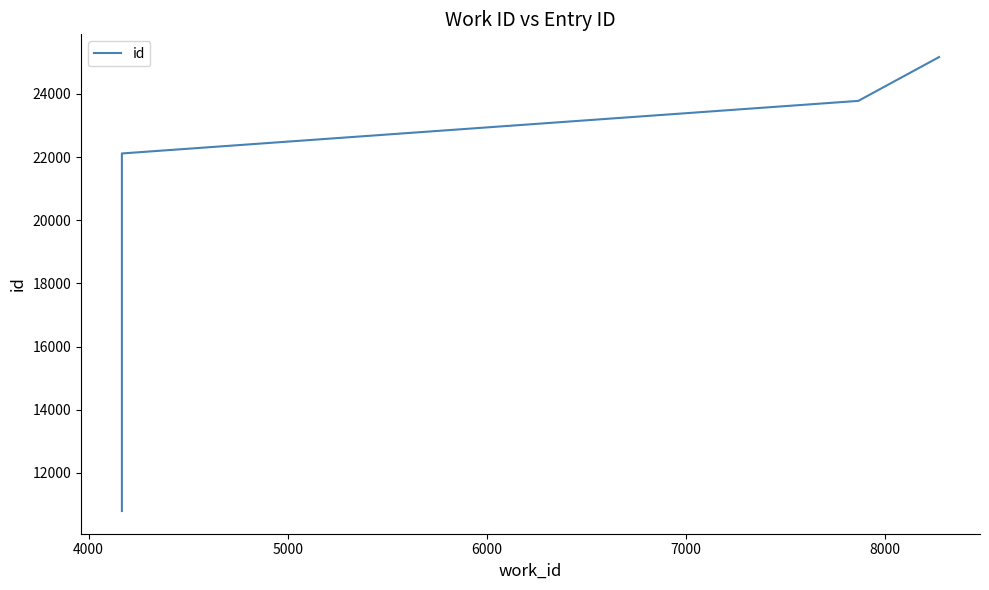

Is this an area chart (filled region under the line)?

No